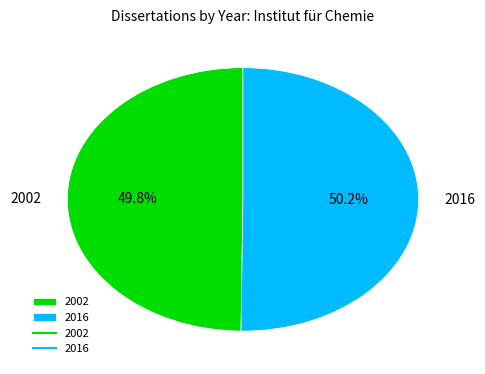

Count the number of slices in the pie.

2